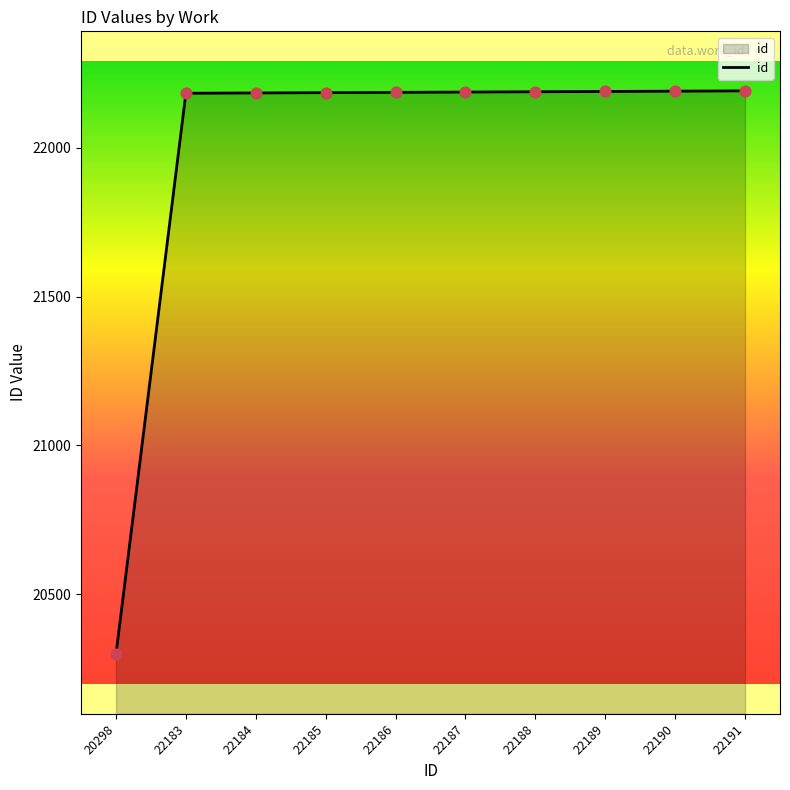

What is the change in value from 20298 to 22188?

+1890